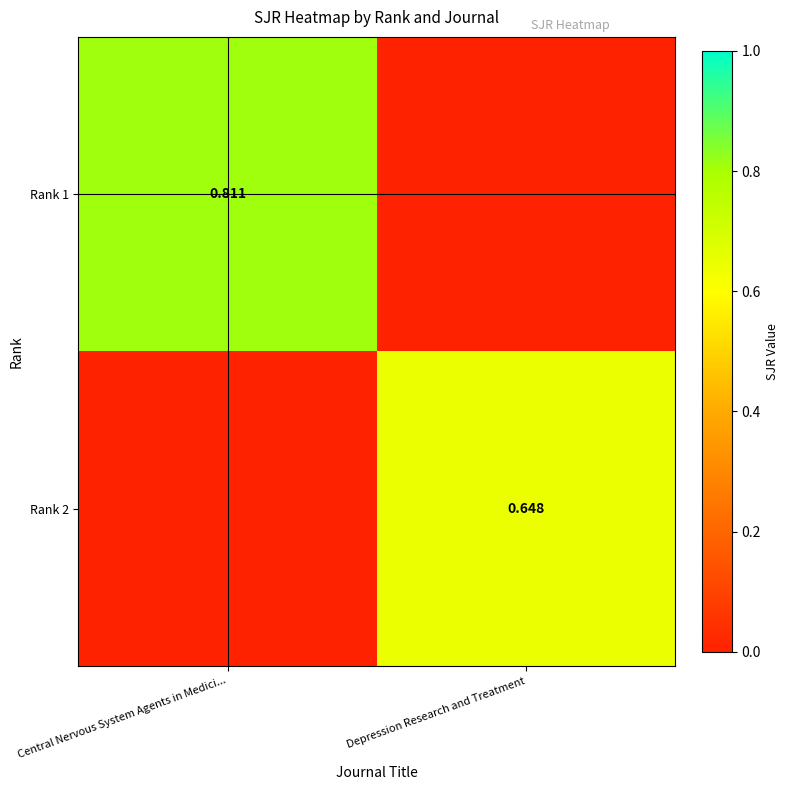

What is the spread (max minus min) of values at Depression Research and Treatment?

0.6